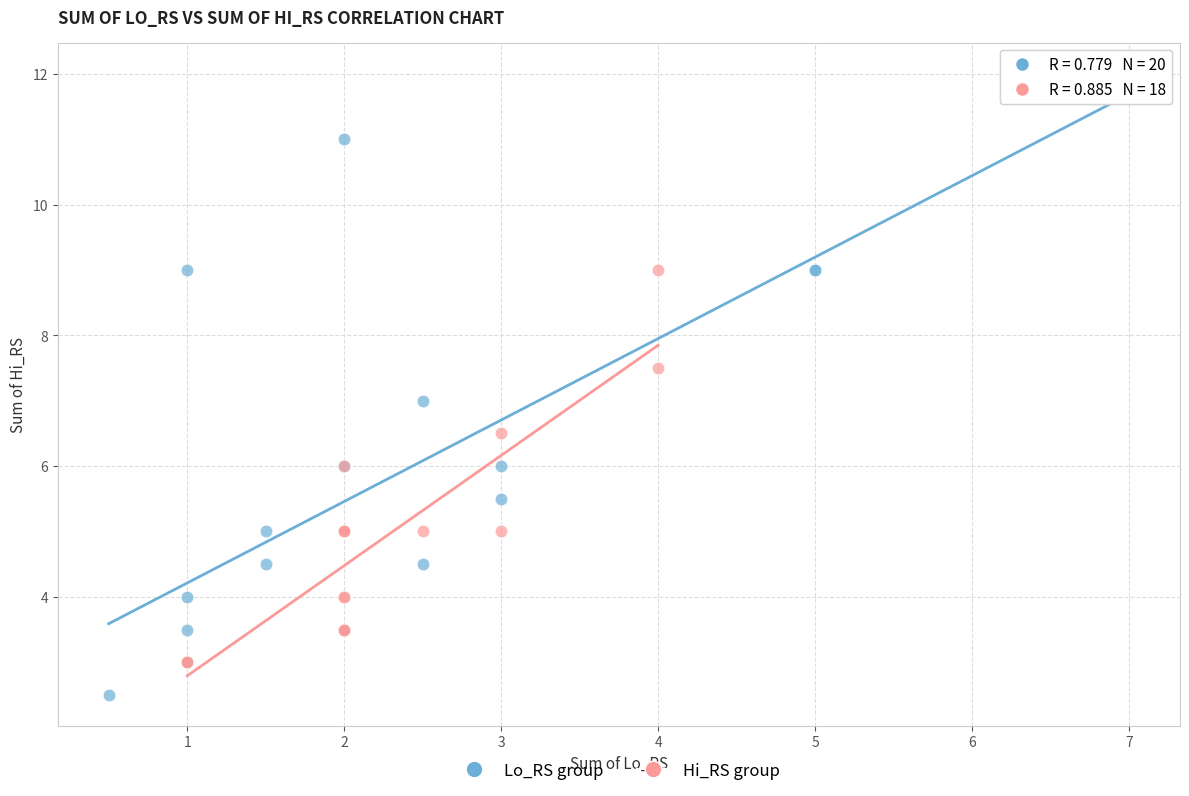

Which series has the largest Y range (max minus min)?

Lo_RS group